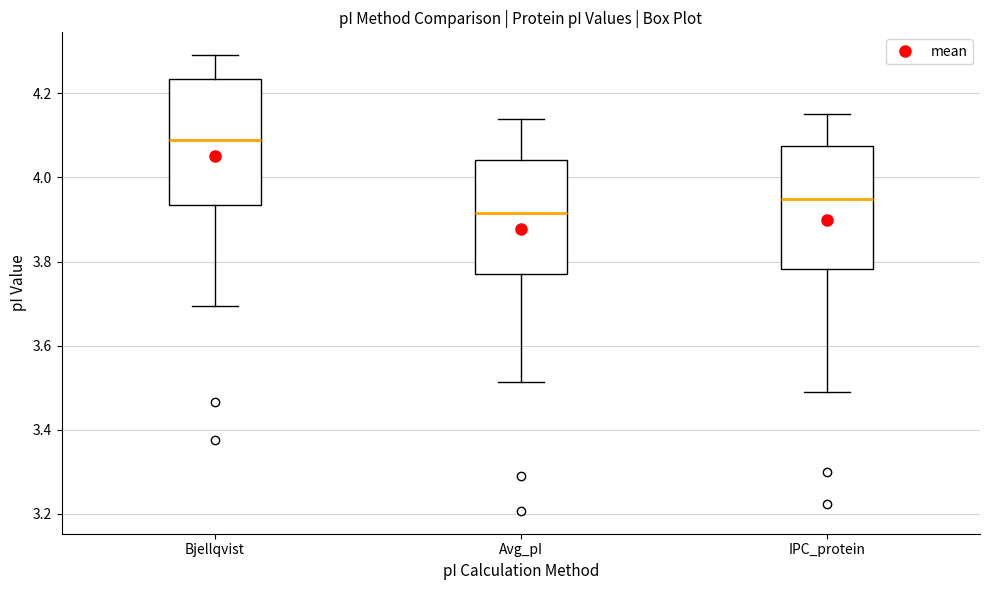

Which box's median line is the highest?

Bjellqvist